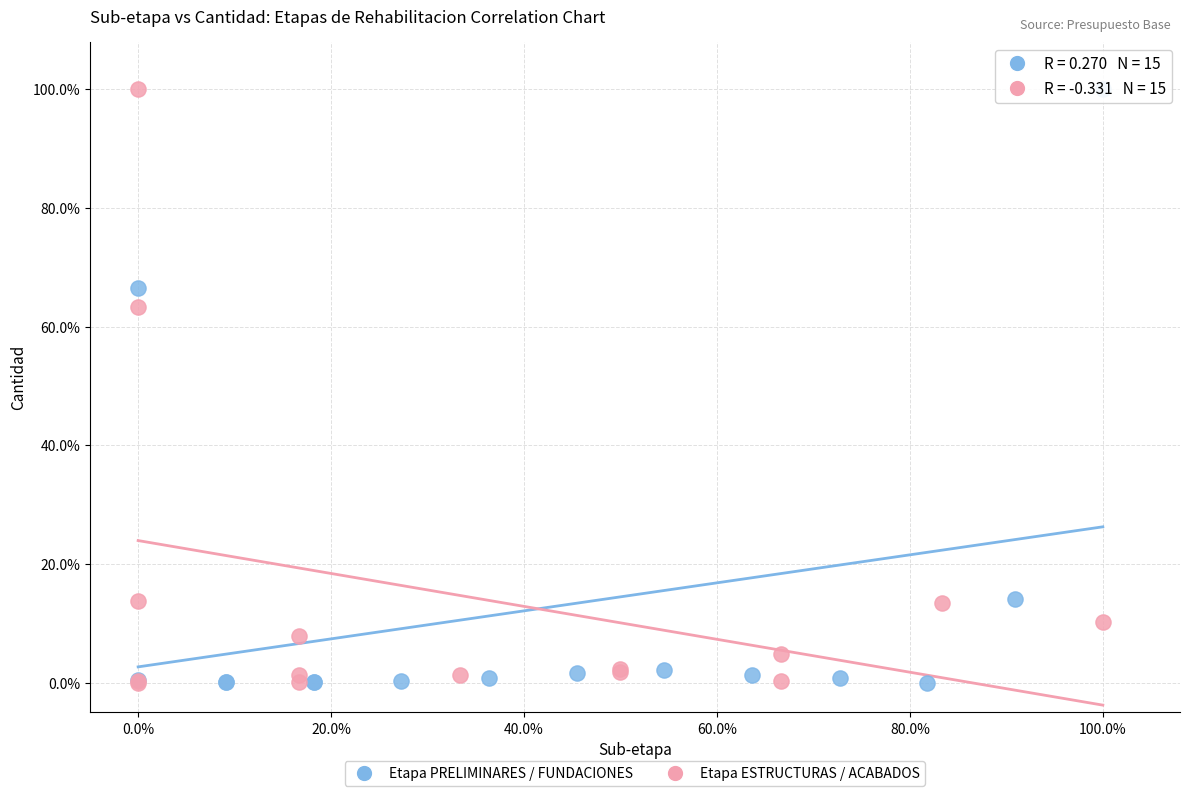

What are all the series names shown in the legend?

Etapa PRELIMINARES / FUNDACIONES, Etapa ESTRUCTURAS / ACABADOS